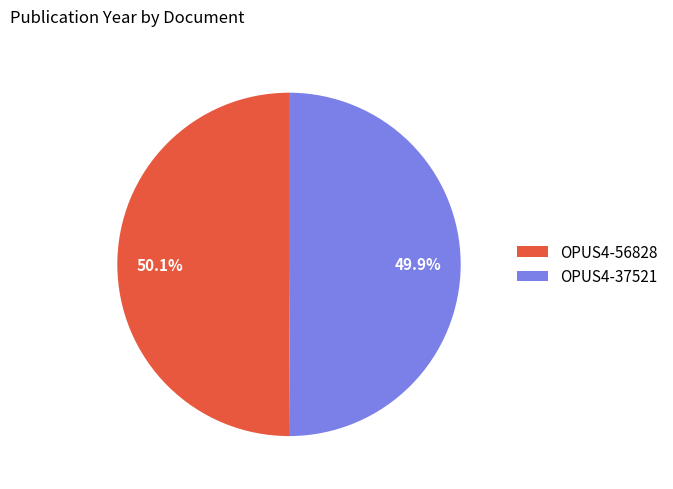

Approximately how many times larger is the value at OPUS4-37521 compared to OPUS4-56828?

1.0